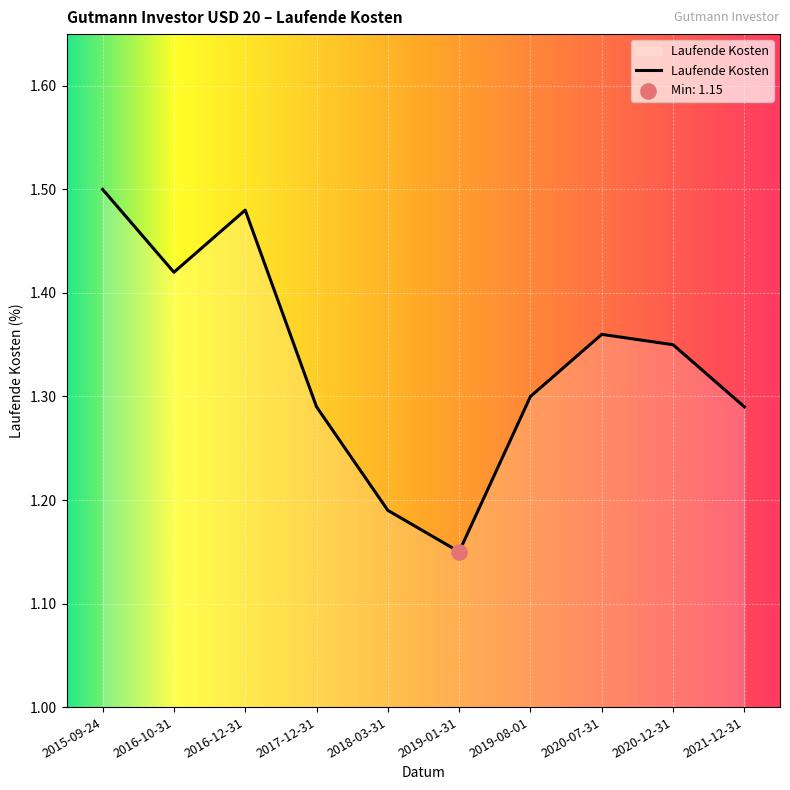

Which has a higher value, 2020-07-31 or 2016-10-31?

2016-10-31